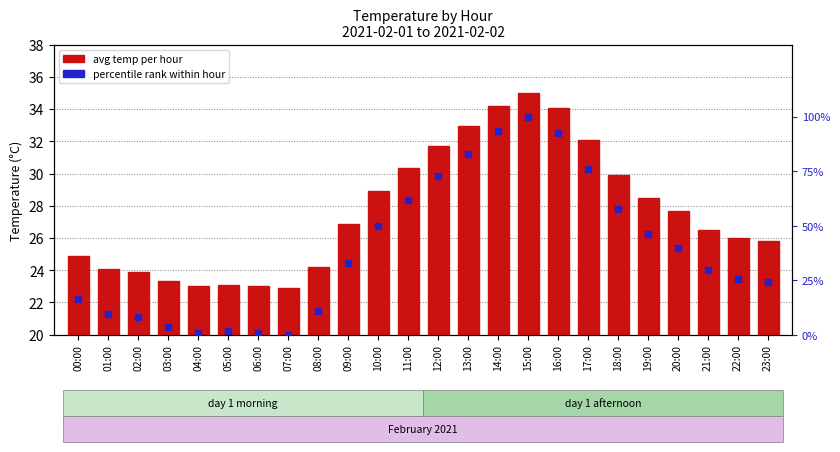

Which series has the largest range (max minus min)?

percentile rank